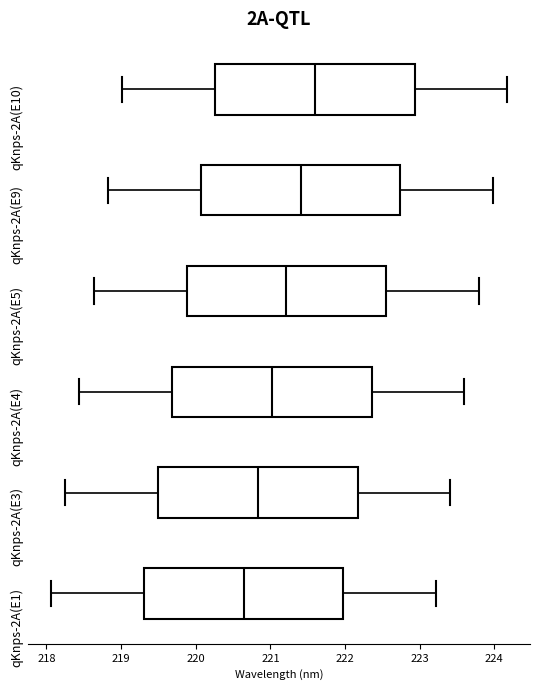

Which box's median line is the furthest to the right?

qKnps-2A(E10)